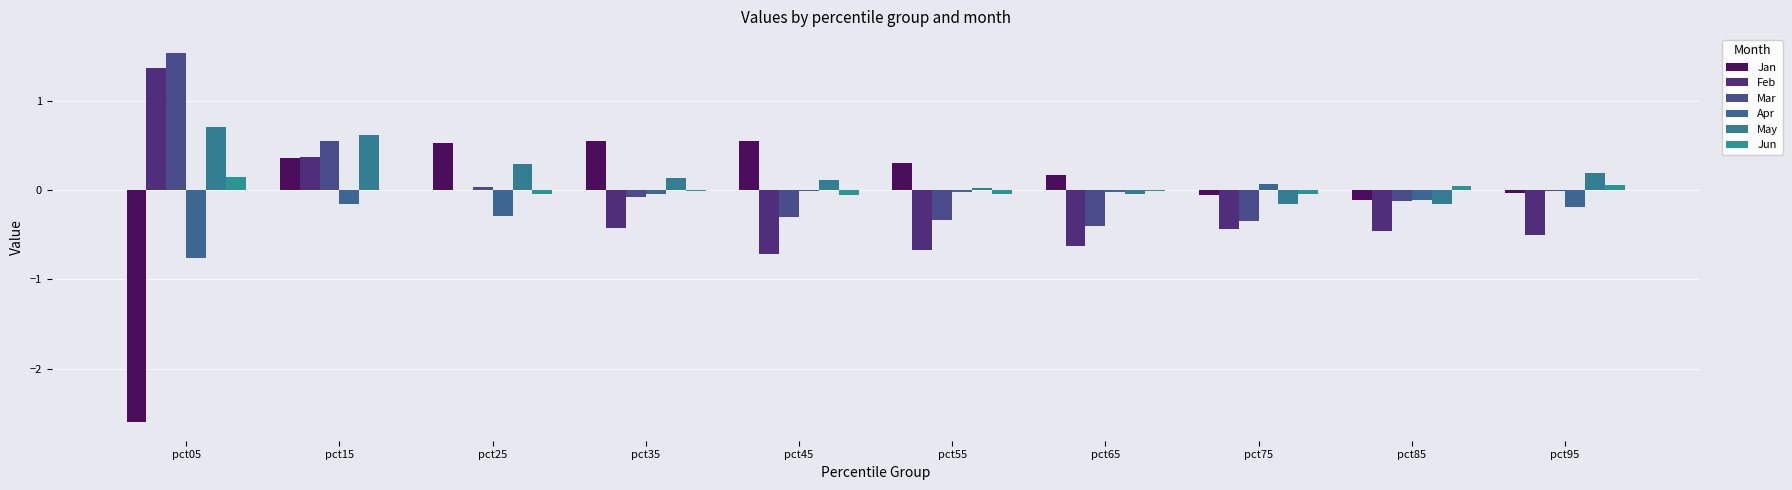

Reading right to left, transcribe all the data shown in this chart.

Jan: pct95=-0.0	pct85=-0.1	pct75=-0.1	pct65=0.2	pct55=0.3	pct45=0.5	pct35=0.6	pct25=0.5	pct15=0.4	pct05=-2.6
Feb: pct95=-0.5	pct85=-0.5	pct75=-0.4	pct65=-0.6	pct55=-0.7	pct45=-0.7	pct35=-0.4	pct25=-0.0	pct15=0.4	pct05=1.4
Mar: pct95=-0.0	pct85=-0.1	pct75=-0.4	pct65=-0.4	pct55=-0.3	pct45=-0.3	pct35=-0.1	pct25=0.0	pct15=0.5	pct05=1.5
Apr: pct95=-0.2	pct85=-0.1	pct75=0.1	pct65=-0.0	pct55=-0.0	pct45=-0.0	pct35=-0.0	pct25=-0.3	pct15=-0.2	pct05=-0.8
May: pct95=0.2	pct85=-0.2	pct75=-0.2	pct65=-0.0	pct55=0.0	pct45=0.1	pct35=0.1	pct25=0.3	pct15=0.6	pct05=0.7
Jun: pct95=0.1	pct85=0.0	pct75=-0.0	pct65=-0.0	pct55=-0.0	pct45=-0.1	pct35=-0.0	pct25=-0.0	pct15=0.0	pct05=0.1